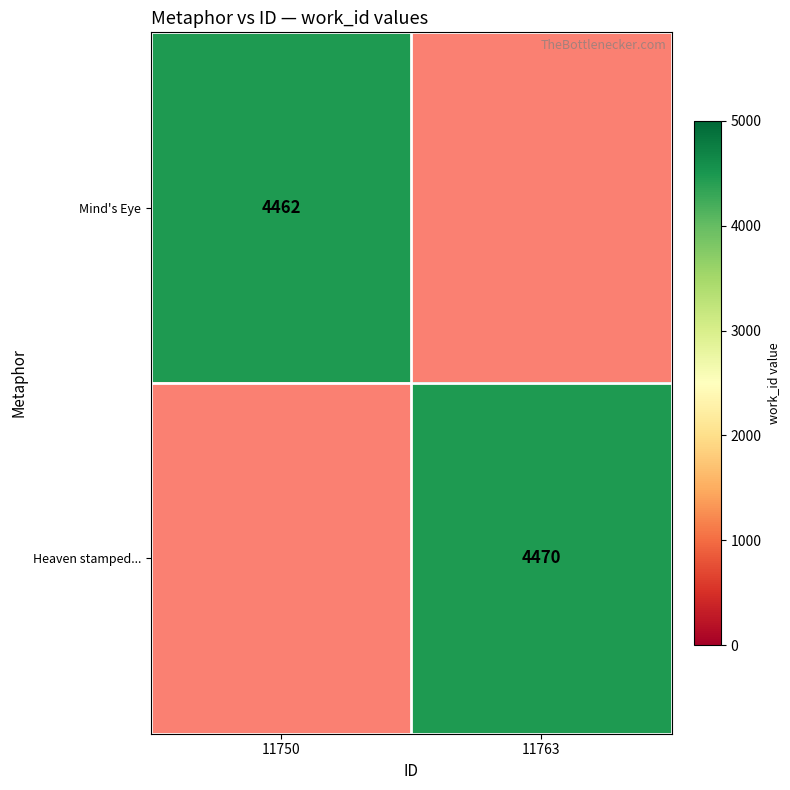

True or false: Heaven stamped... has a value of 1868 at 11763.

False